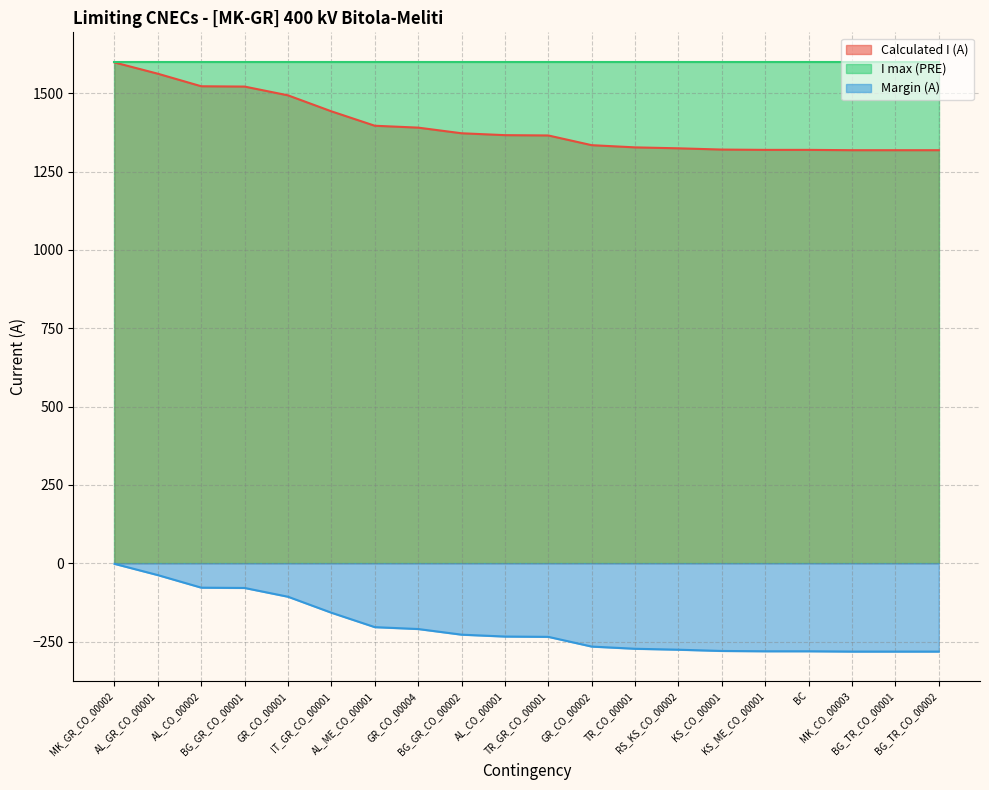

True or false: Margin (A) and Calculated I (A) cross at least once.

False